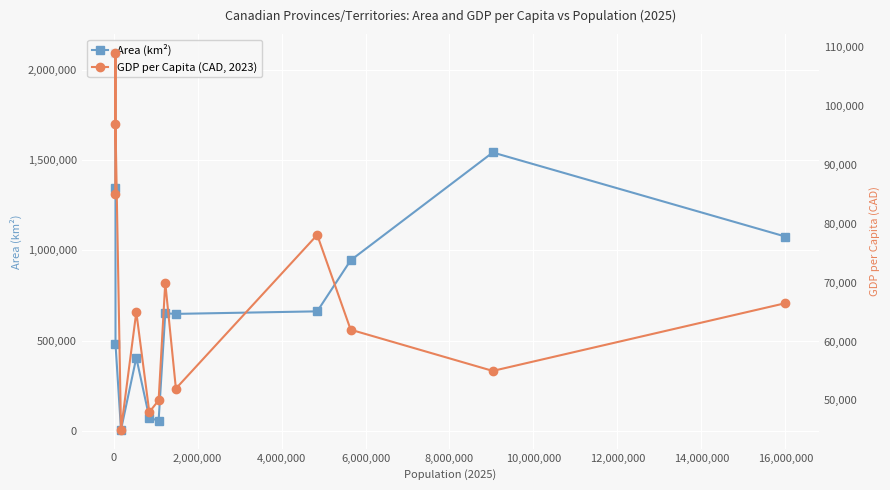

Reading right to left, list all the values displayed in this chart.

Area (km²): 1076395	1542056	944735	661848	647797	651036	55284	72908	405212	5660	482443	1346106	2093190
GDP per Capita (CAD, 2023): 66500	55000	62000	78100	52000	70000	50000	48000	65000	45000	97000	109000	85000